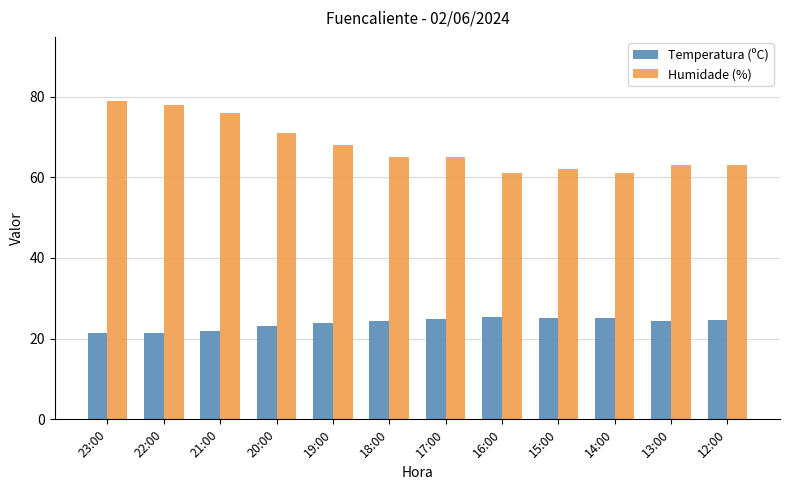

Rank the series by their average value, from lowest to highest.

Temperatura (ºC), Humidade (%)